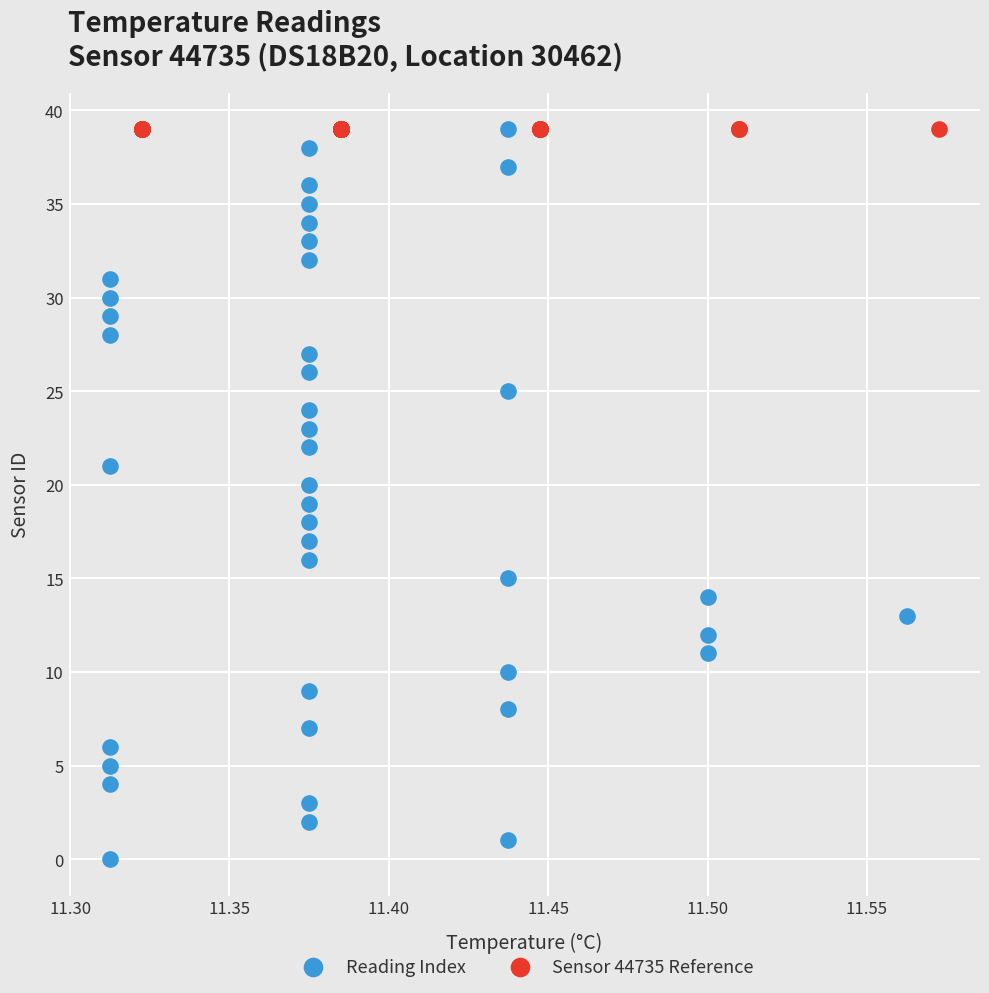

What are all the series names shown in the legend?

Reading Index, Sensor 44735 Reference